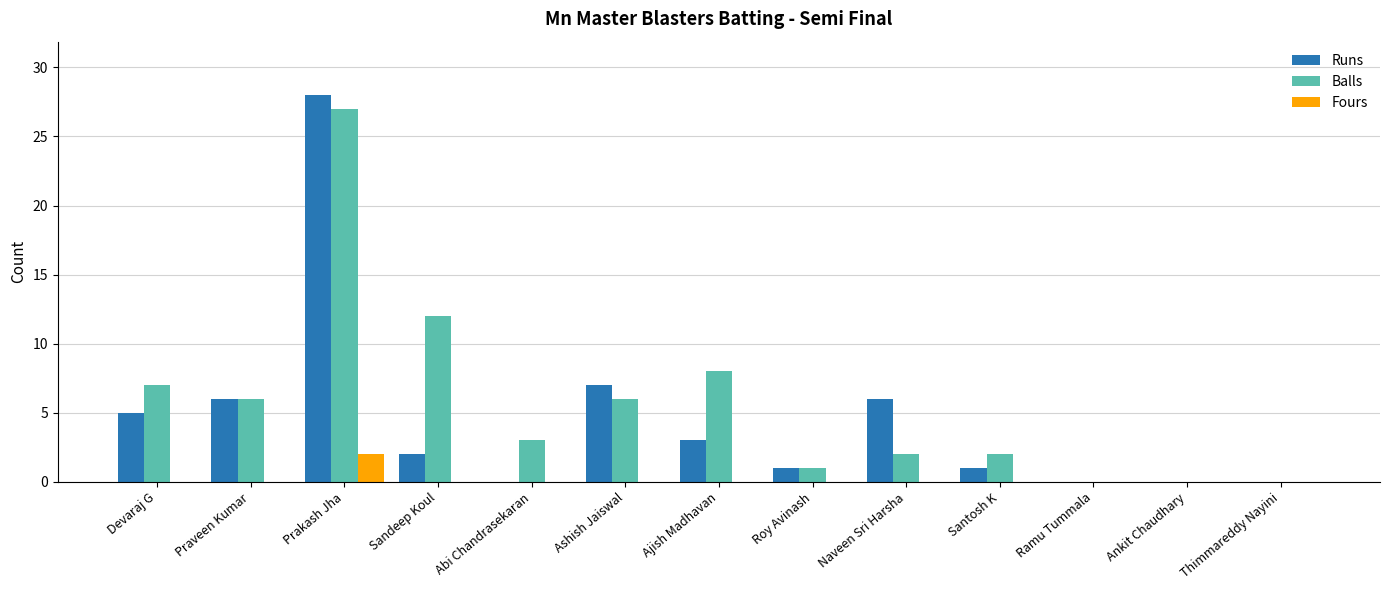

Reading left to right, transcribe all the data shown in this chart.

Runs: 5	6	28	2	0	7	3	1	6	1	0	0	0
Balls: 7	6	27	12	3	6	8	1	2	2	0	0	0
Fours: 0	0	2	0	0	0	0	0	0	0	0	0	0